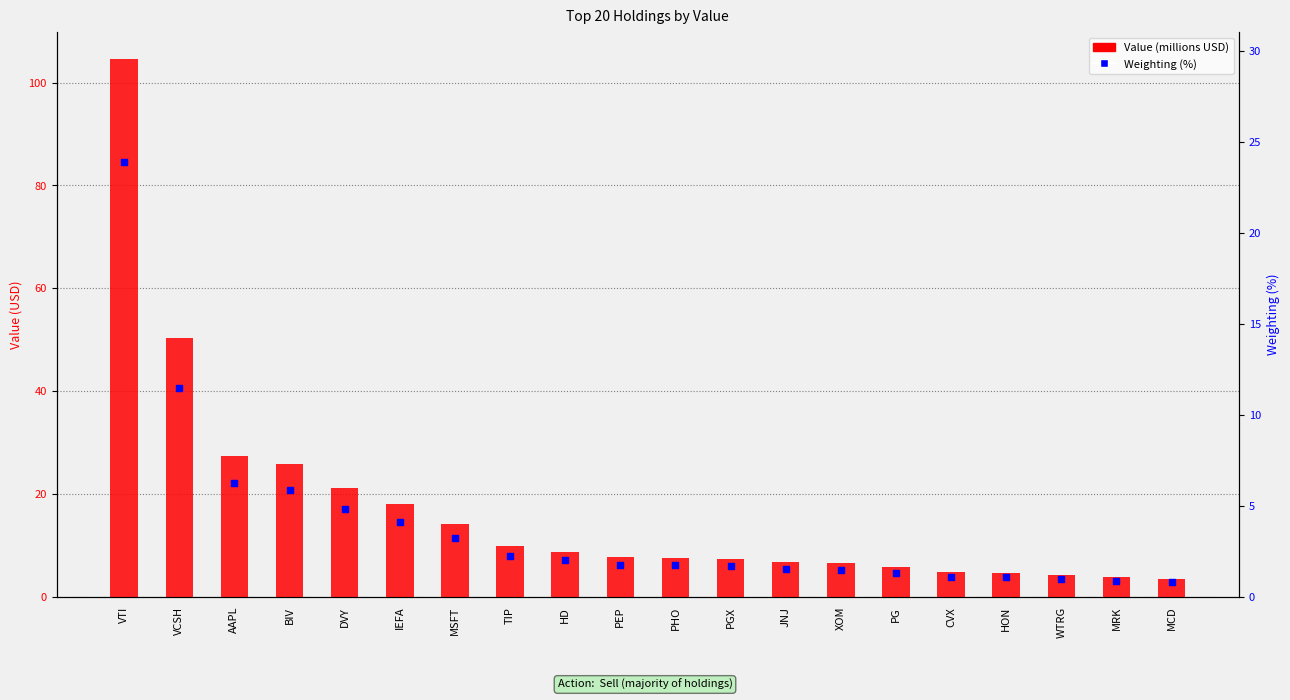

Is the value of Weighting (%) at CVX greater than the value of Value (millions USD) at DVY?

No